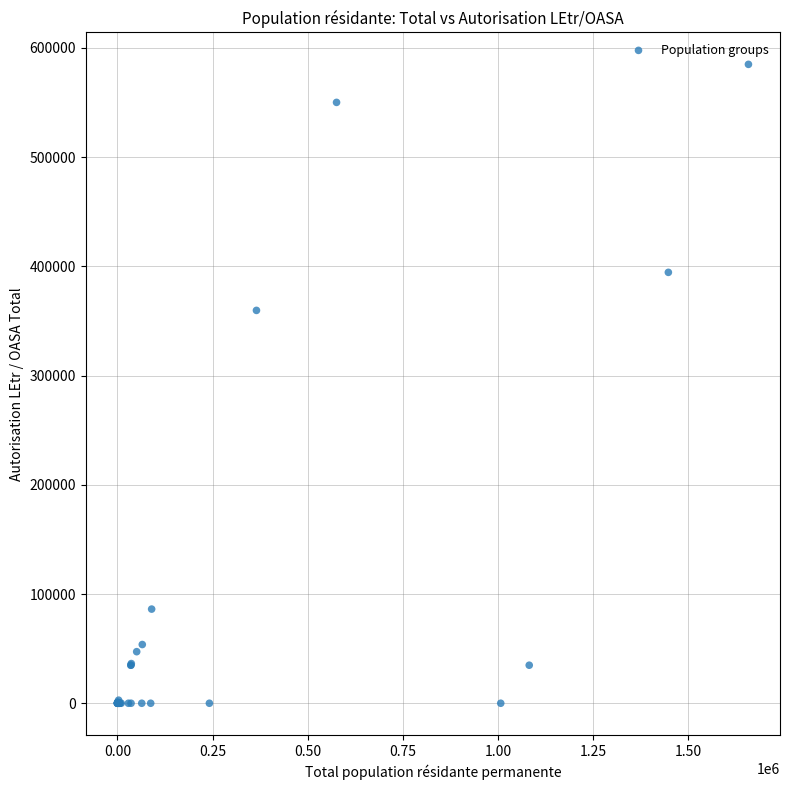

What Y value in the scatter plot is closest to 292428?

359632